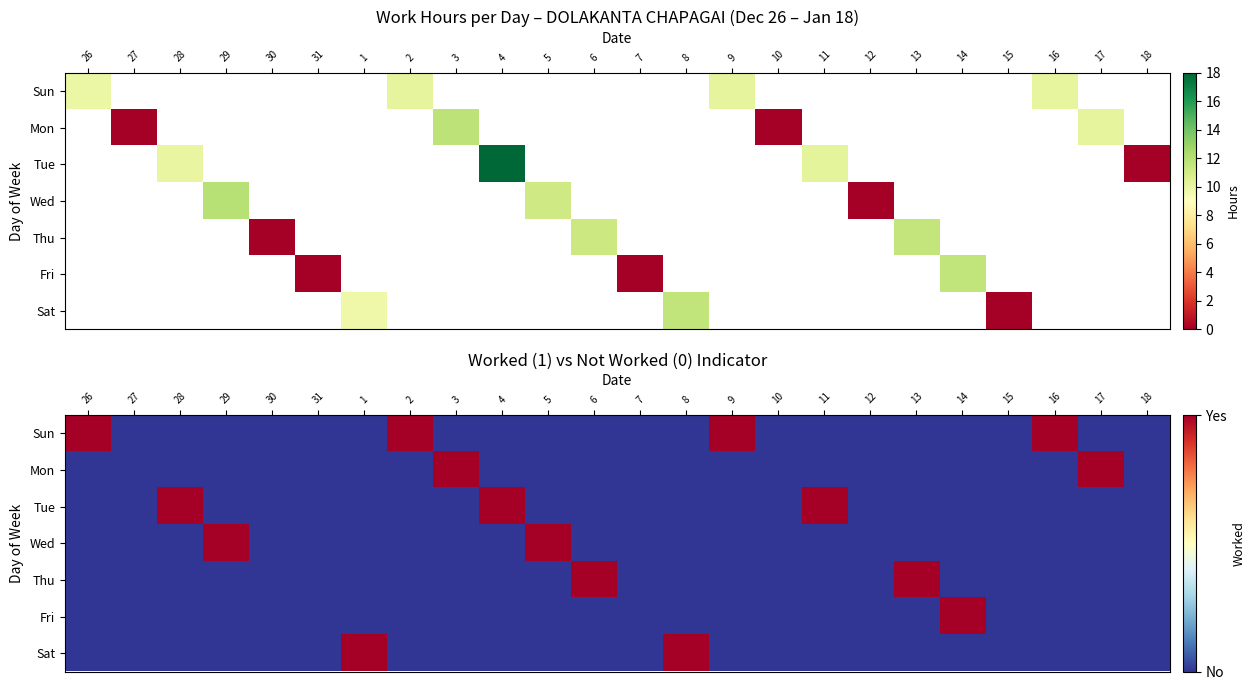

Where is Wed nearest to the value 0?

26